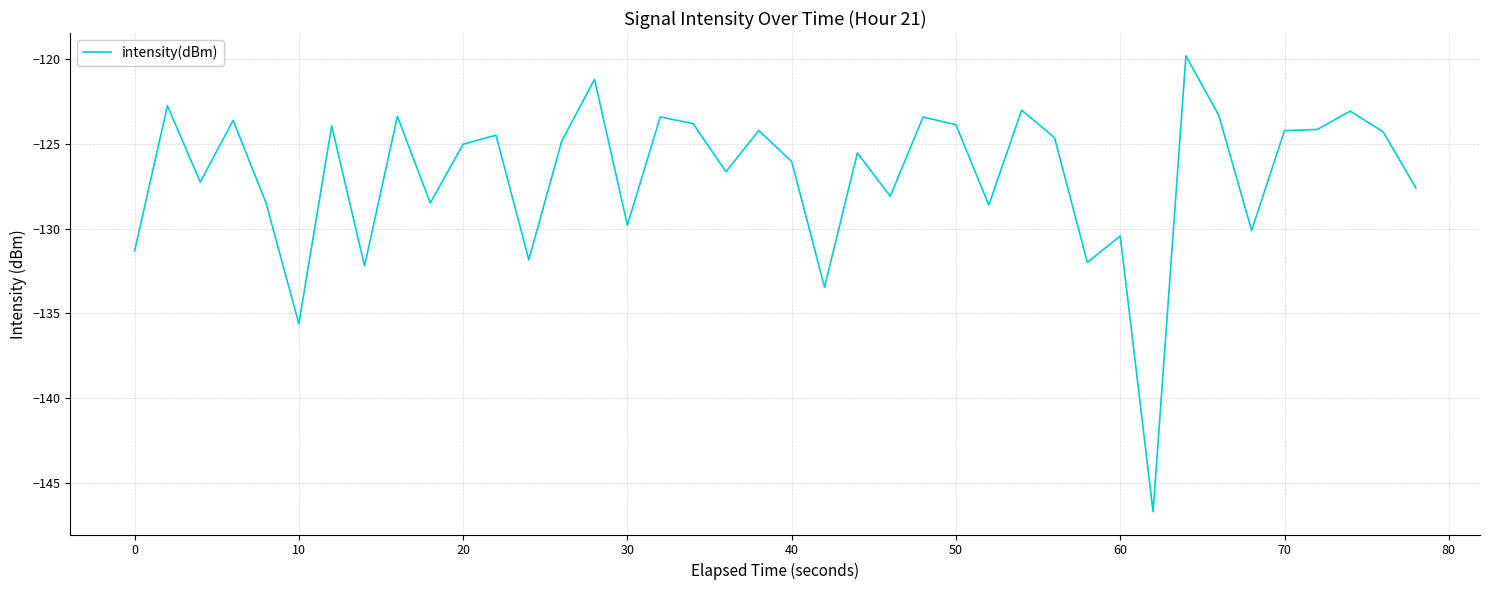

What is the sum of all values?

-5074.6